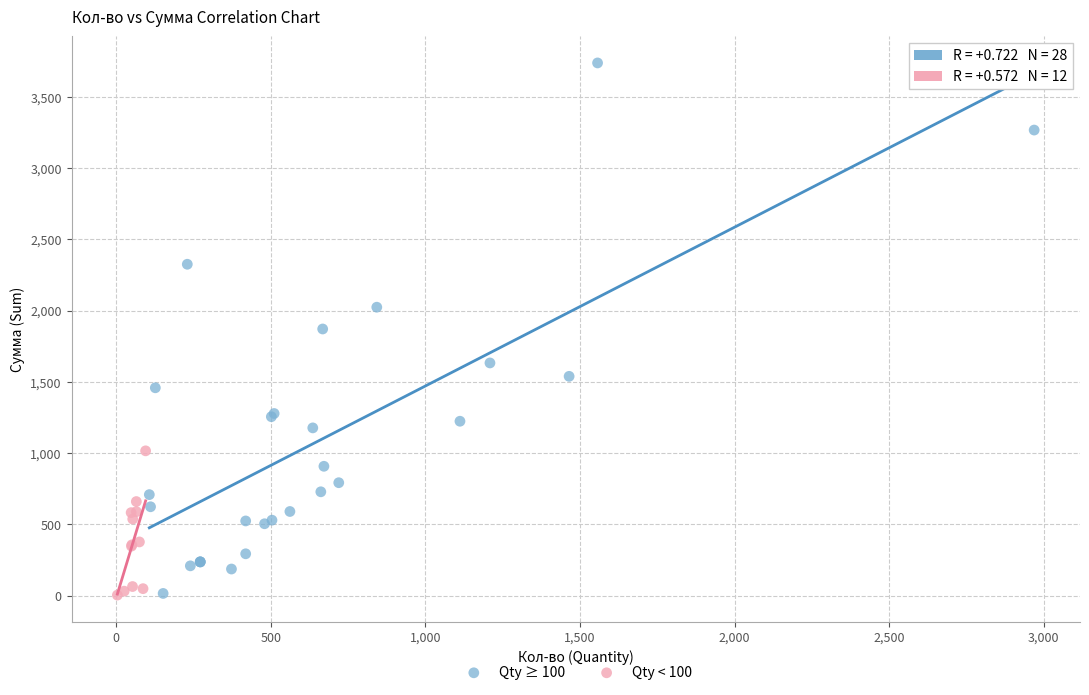

What are all the series names shown in the legend?

Qty ≥ 100, Qty < 100